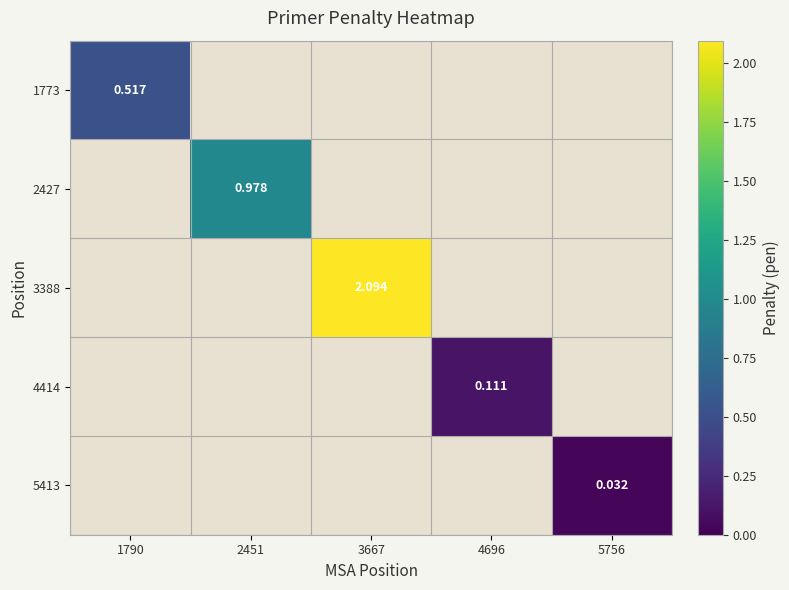

Which category has the highest value across all series?

3667